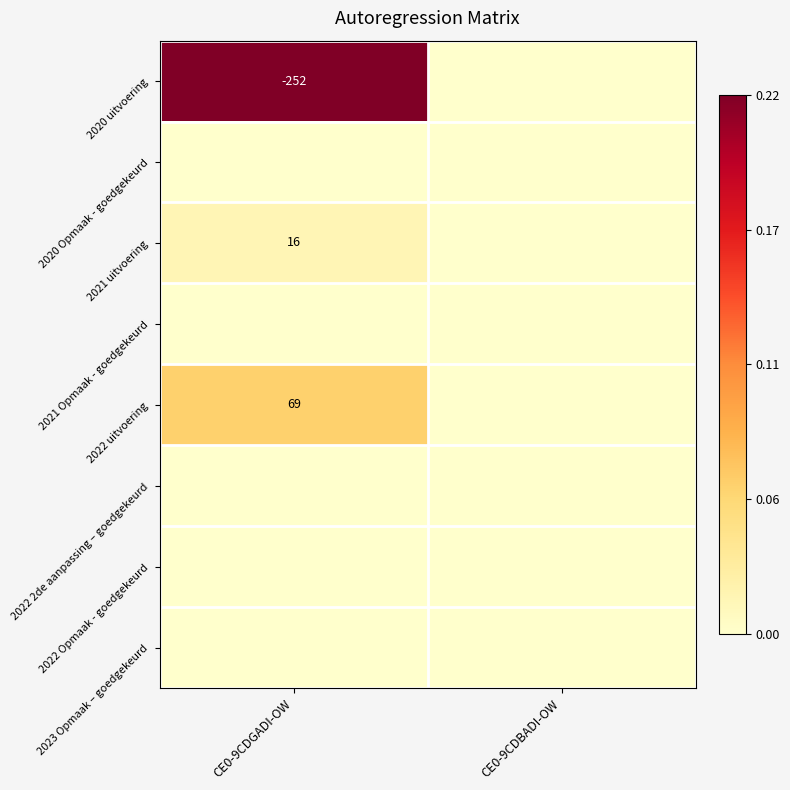

Is the value of 2022 uitvoering at CE0-9CDGADI-OW greater than the value of 2021 uitvoering at CE0-9CDGADI-OW?

Yes